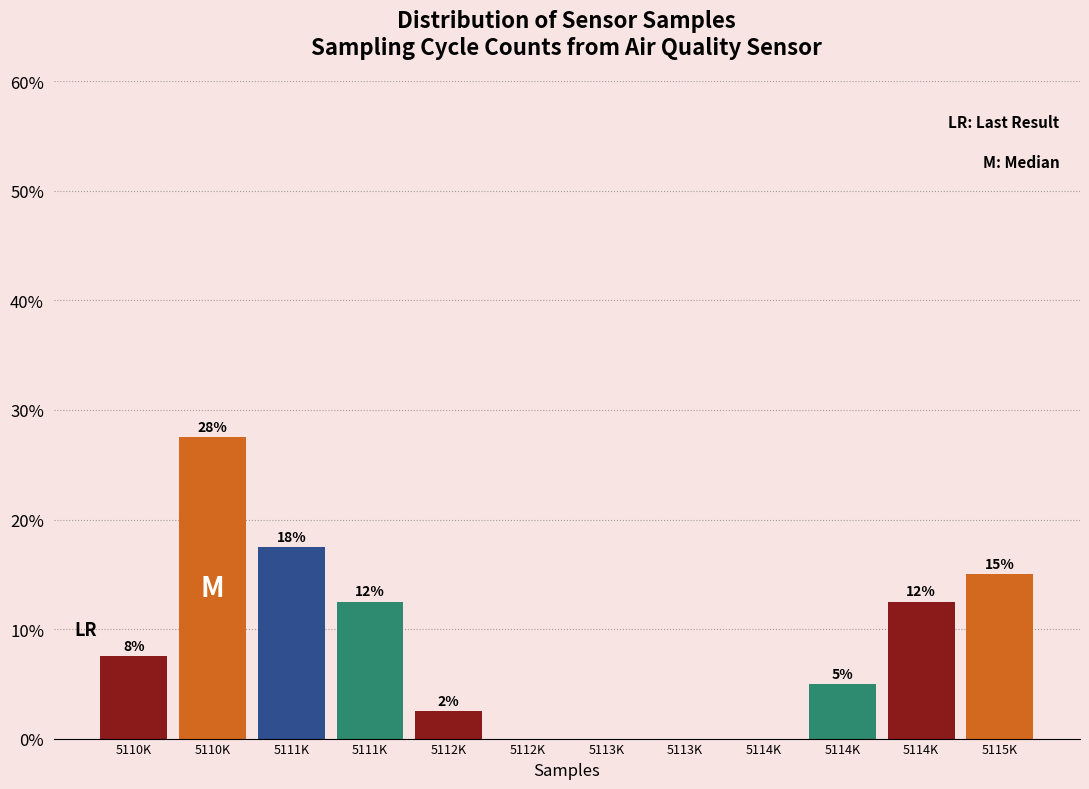

Are the bars horizontal?

No